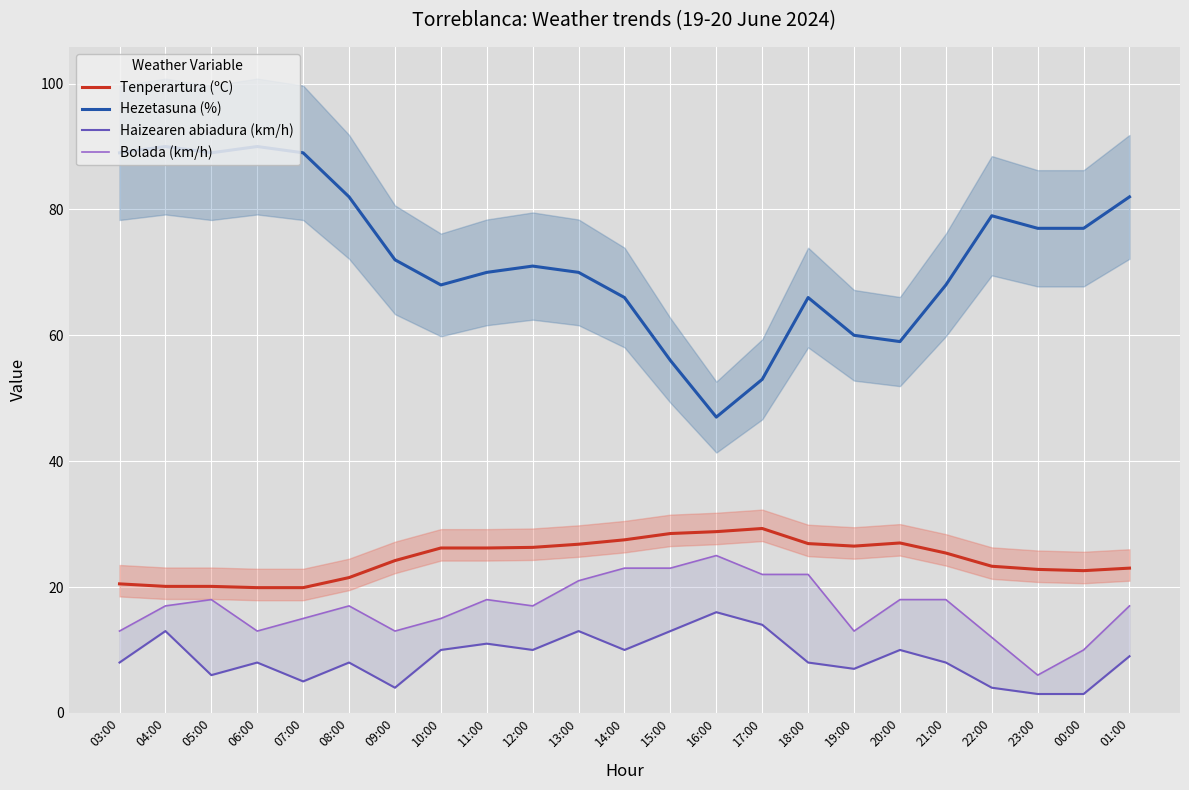

Rank the series at 13:00 from lowest to highest value.

Haizearen abiadura (km/h), Bolada (km/h), Tenperartura (ºC), Hezetasuna (%)